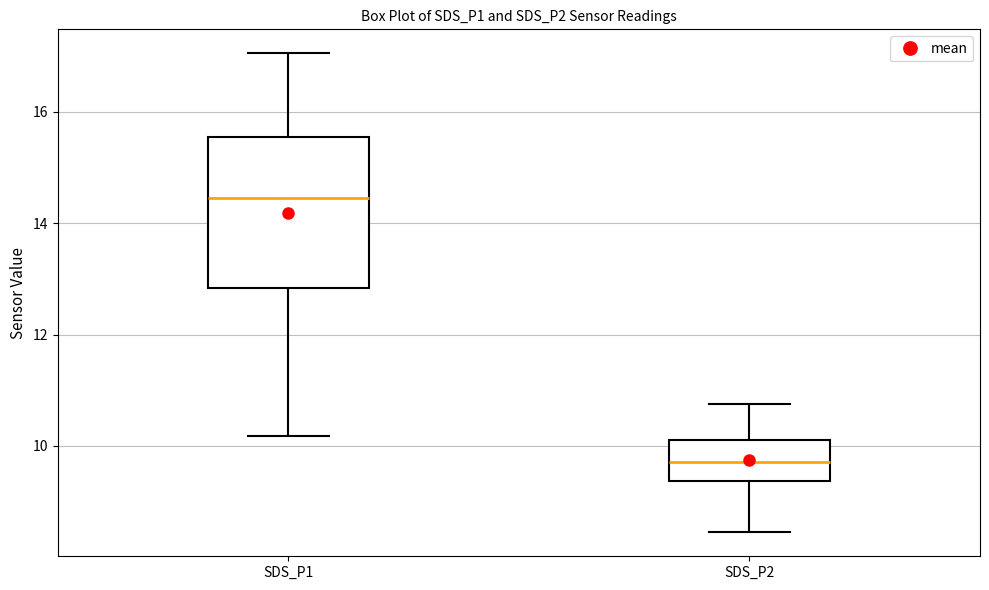

Reading left to right, read every box against the y-axis: the position of its median line, the range the box covers, and the ends of its whiskers. The values are not printed on the chart, so give them approximately, as read against the axis.

SDS_P1: median 14.4, box 12.8 to 15.6, whiskers 10.2 to 17.0
SDS_P2: median 9.8, box 9.4 to 10.2, whiskers 8.4 to 10.8